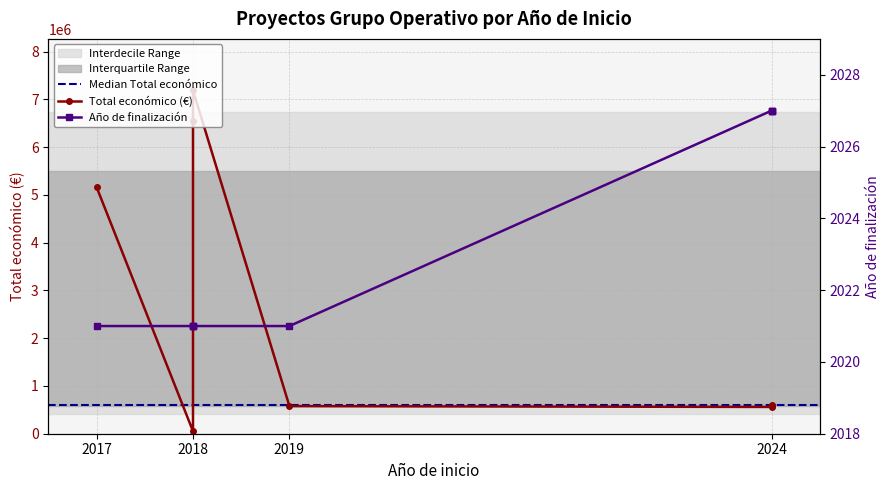

List the labels in order of value, smallest first.

2017, 2018, 2018, 2018, 2019, 2024, 2024, 2024